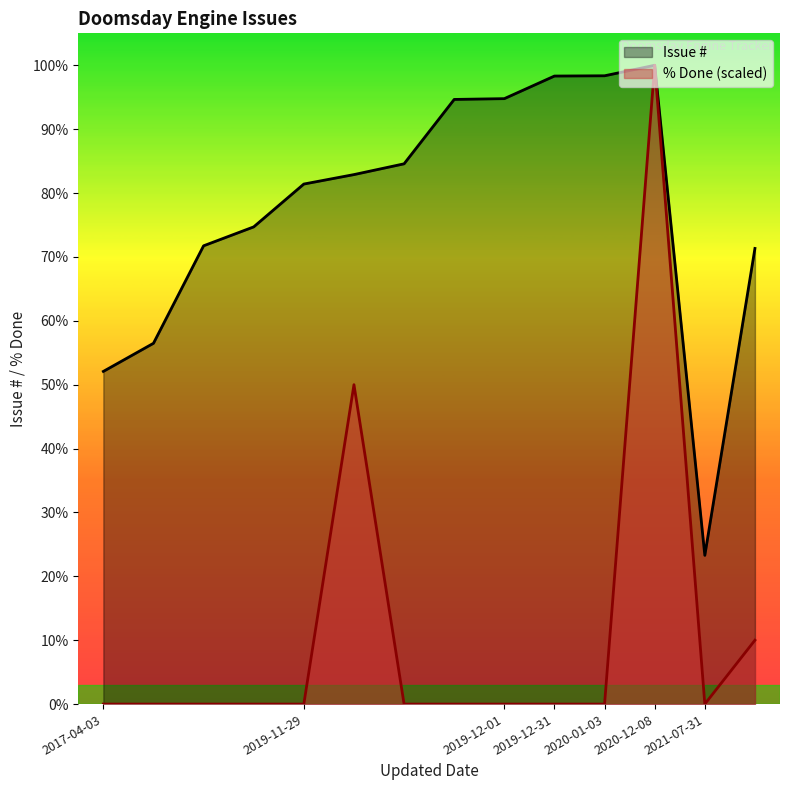

List the labels in order of Issue # value, largest first.

2020-12-08, 2020-01-03, 2019-12-31, 2019-12-01, 2019-11-29, 2019-11-29, 2019-11-29, 2019-11-29, 2017-04-03, 2017-04-03, 2021-07-31, 2017-04-03, 2017-04-03, 2021-07-31